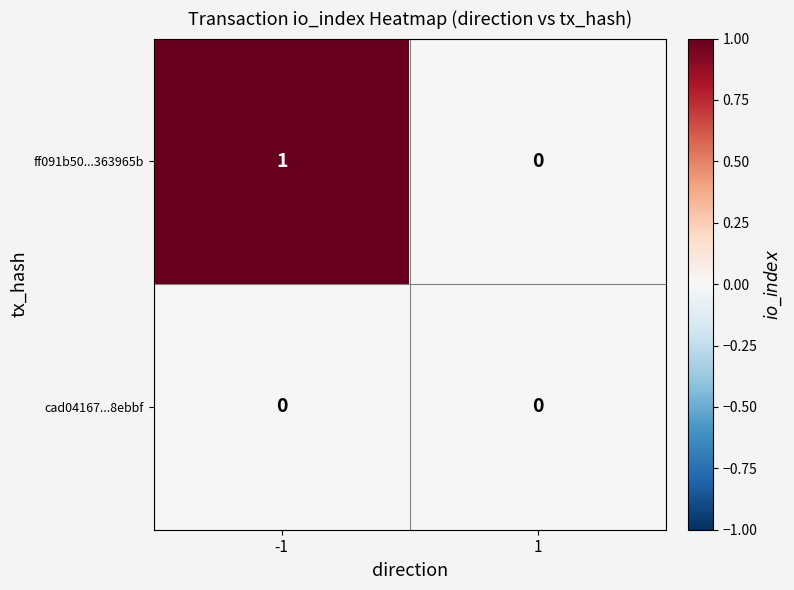

The value of ff091b50...363965b at -1 is 2. True or false?

False